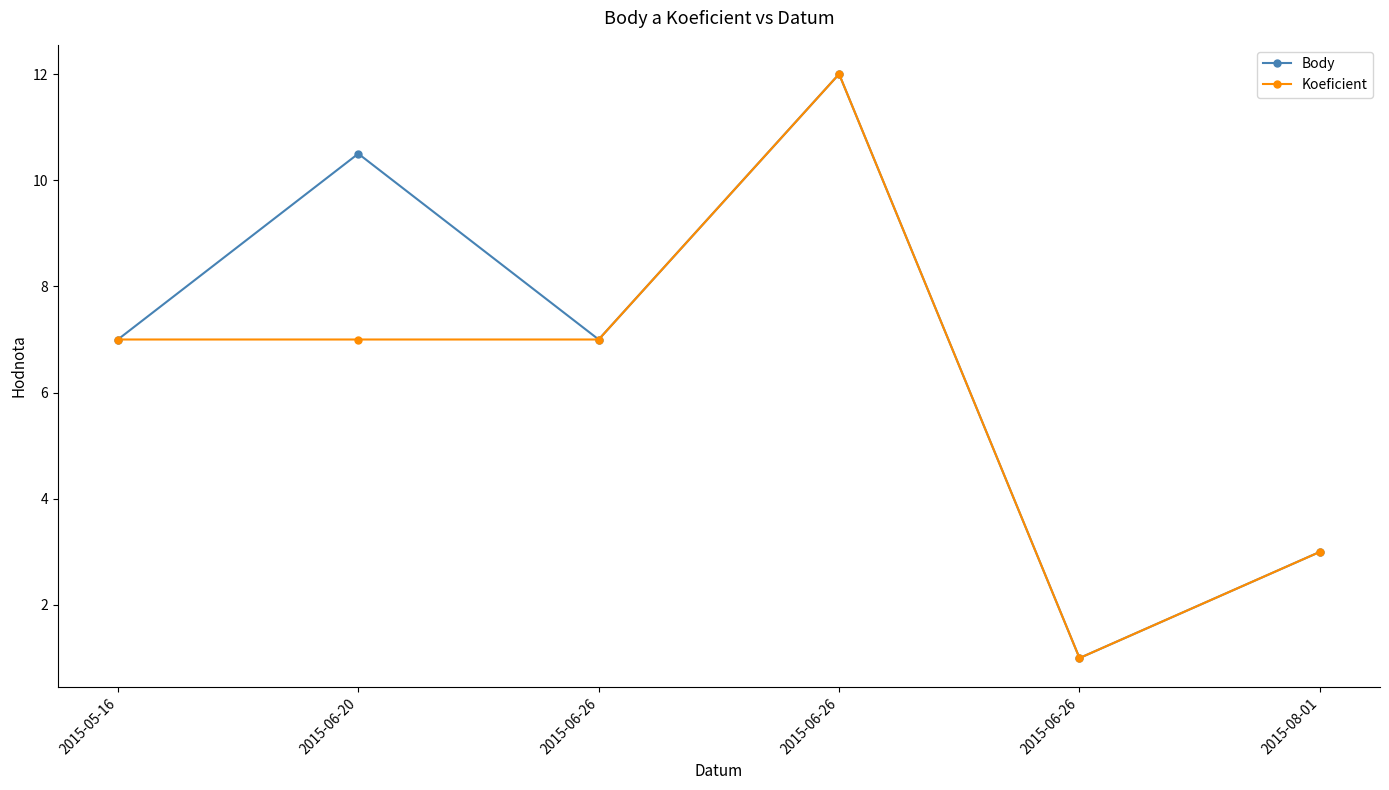

Which series has the widest spread of values?

Body